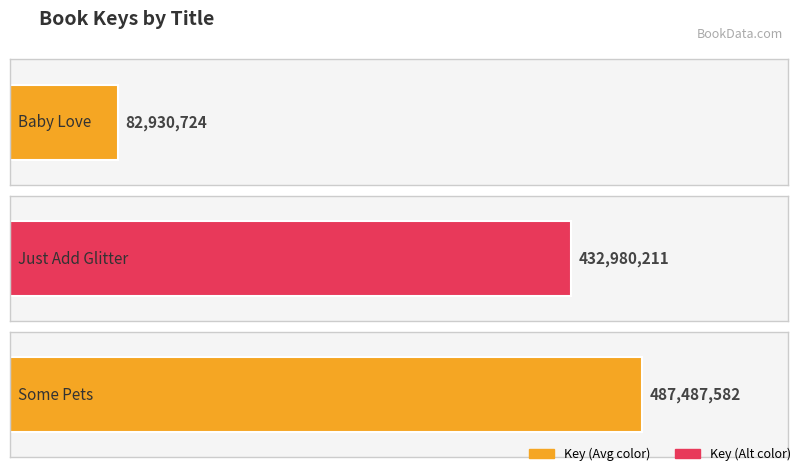

List the labels in order of value, largest first.

Some Pets, Just Add Glitter, Baby Love